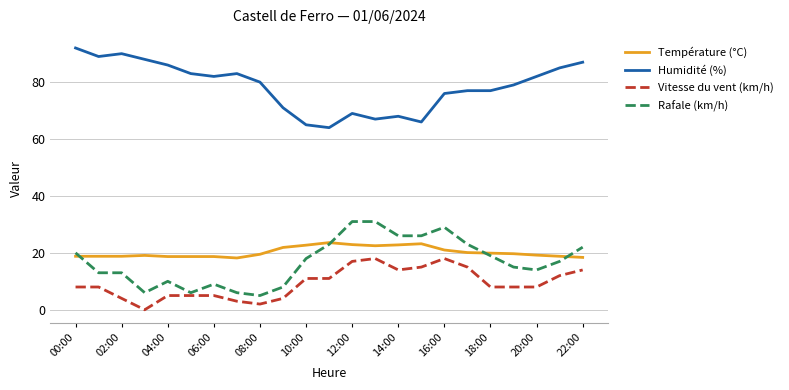

What is the greatest value displayed?

92.0